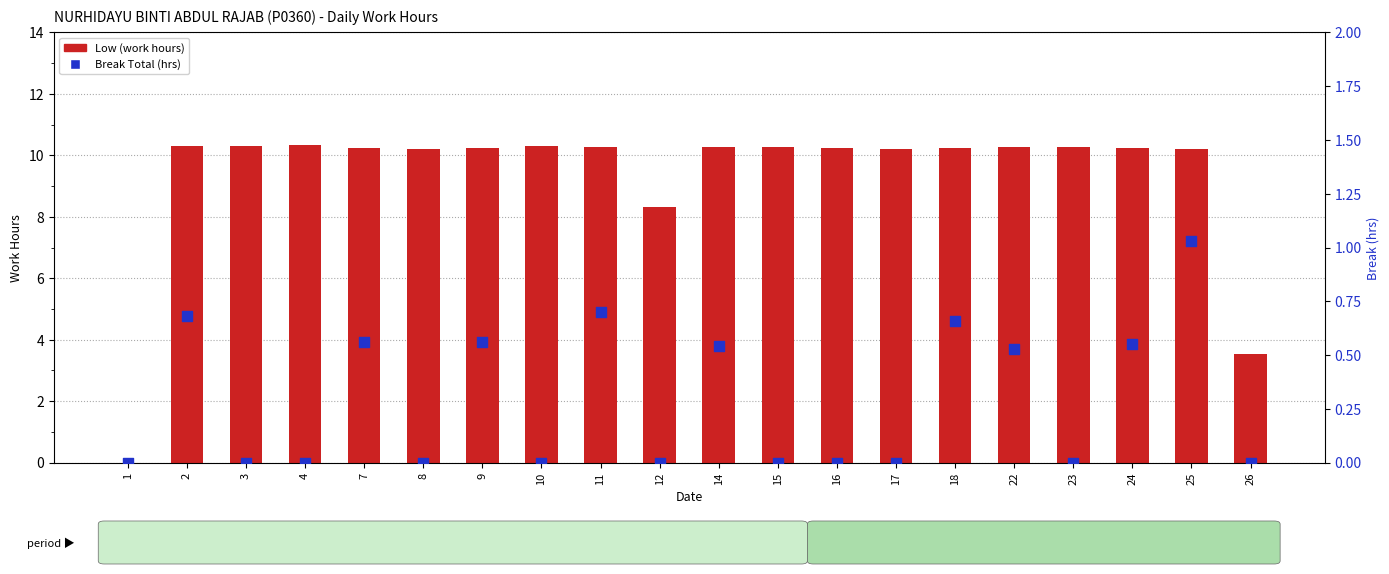

At which category is the sum across all series the highest?

25